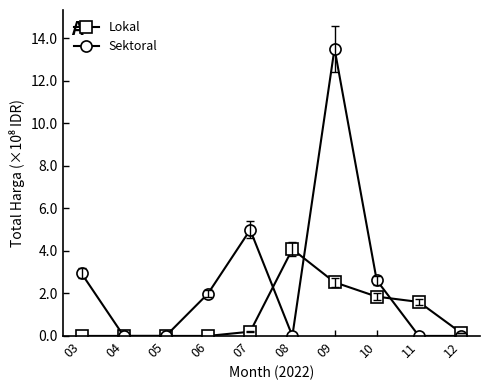

Count the number of categories in the chart.

10